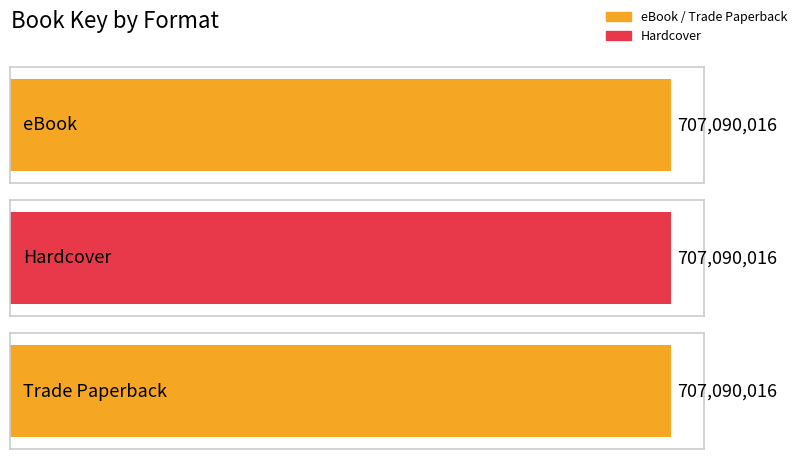

Rank the series at Extinction from lowest to highest value.

eBook, Hardcover, Trade Paperback